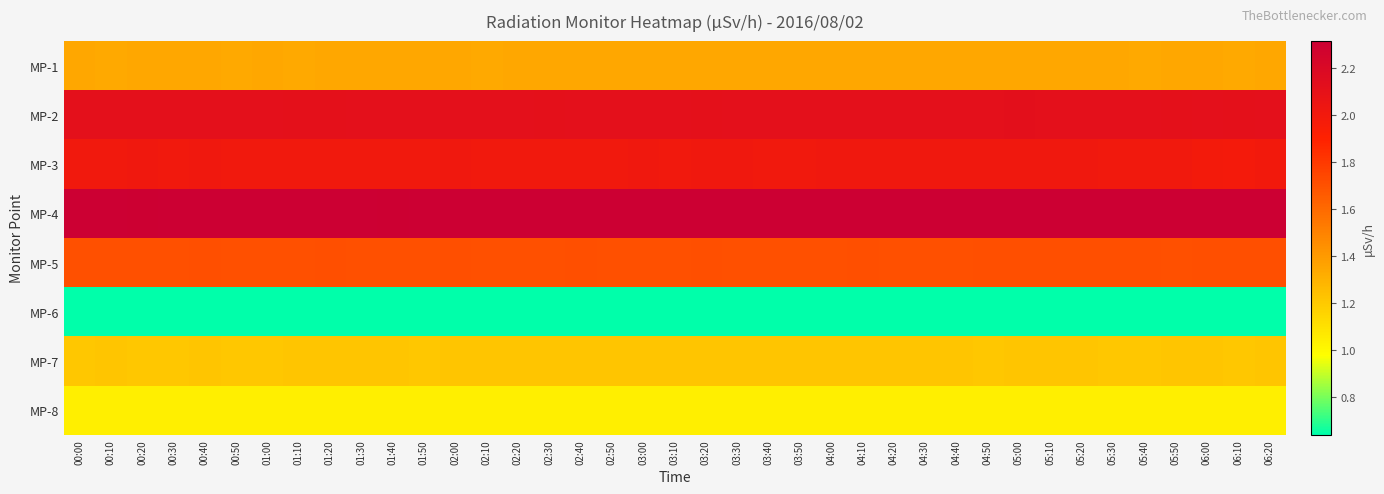

Count the number of categories in the chart.

39